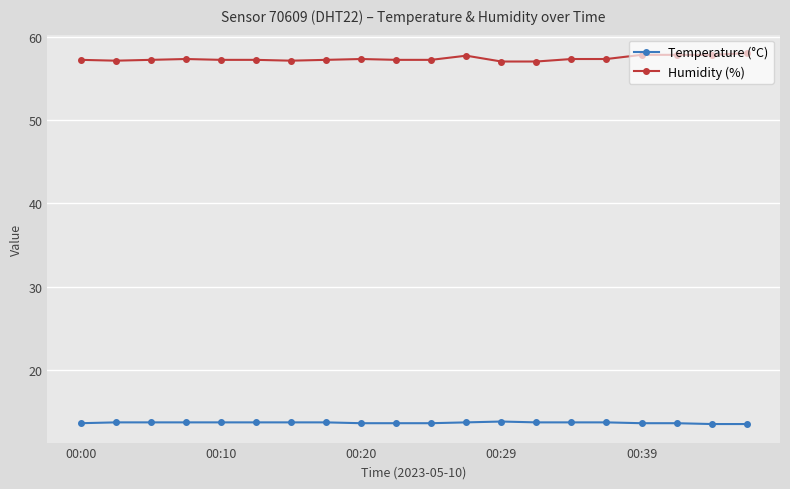

Count the Humidity (%) values in the range 57 to 58.

20